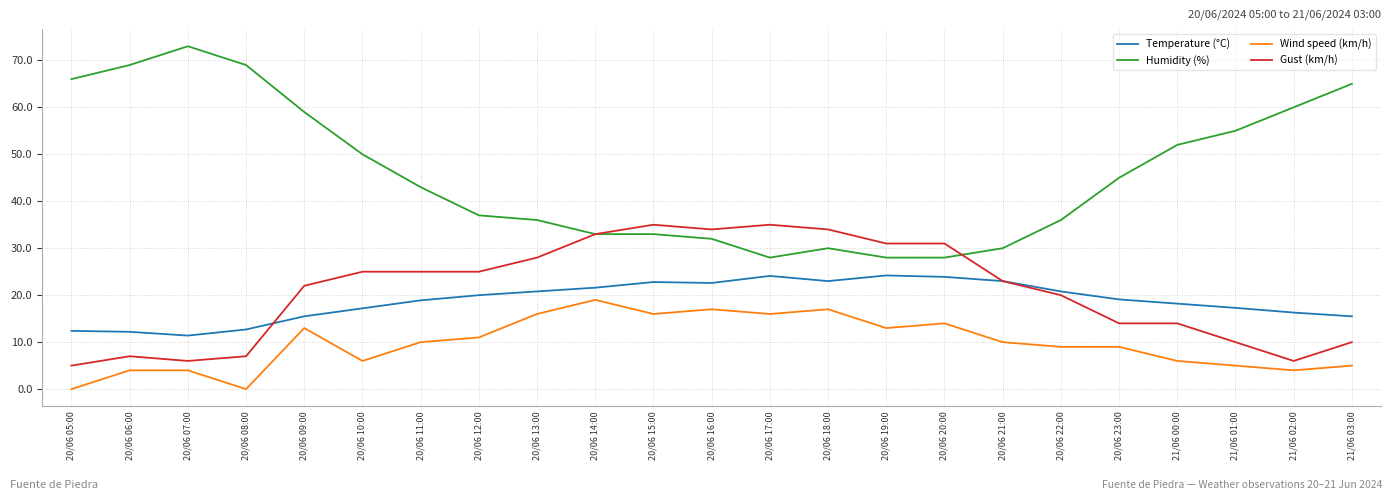

Is it true that Temperature (°C) equals 20.8 at 20/06 22:00?

True